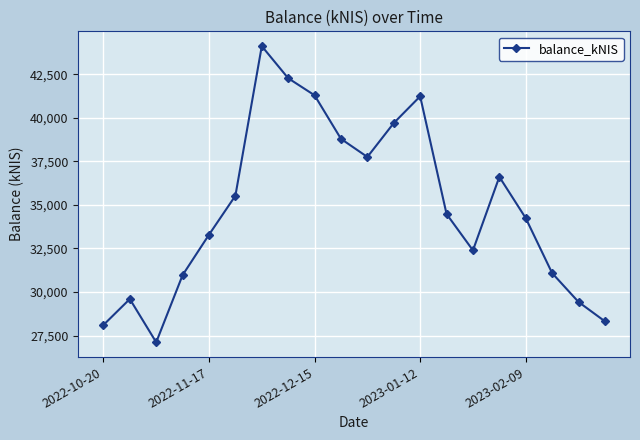

What is the sum of all values?

696286.2